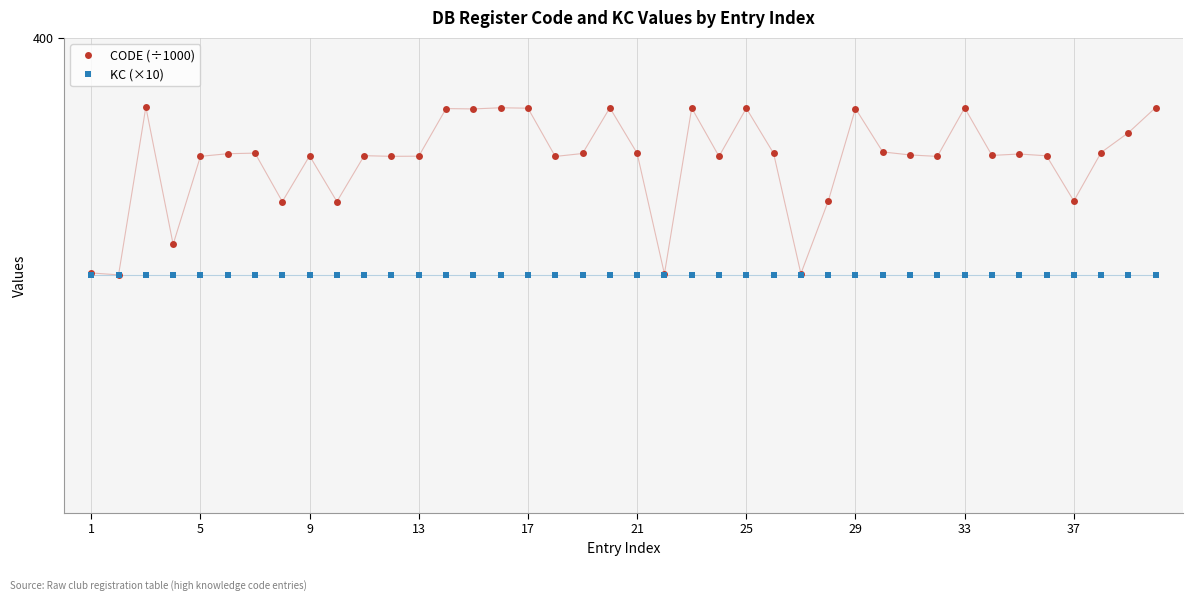

Is this an area chart (filled region under the line)?

No